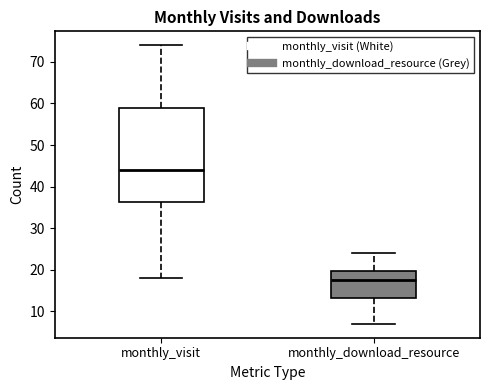

Which box is the tallest, from its lower edge to its upper edge?

monthly_visit